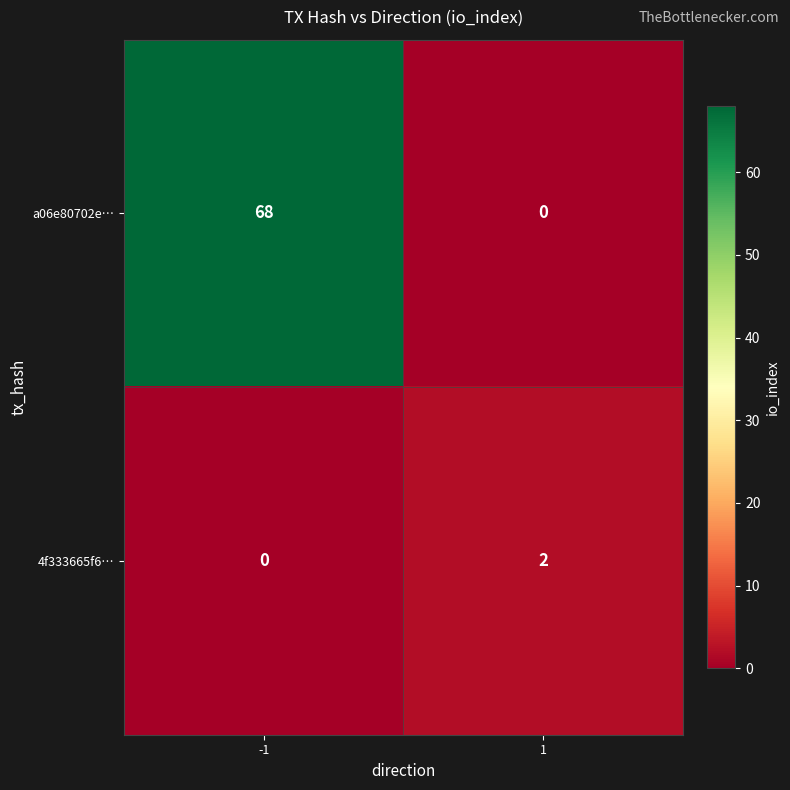

What value does the a06e80702e… series have at -1, to the nearest 5?

70